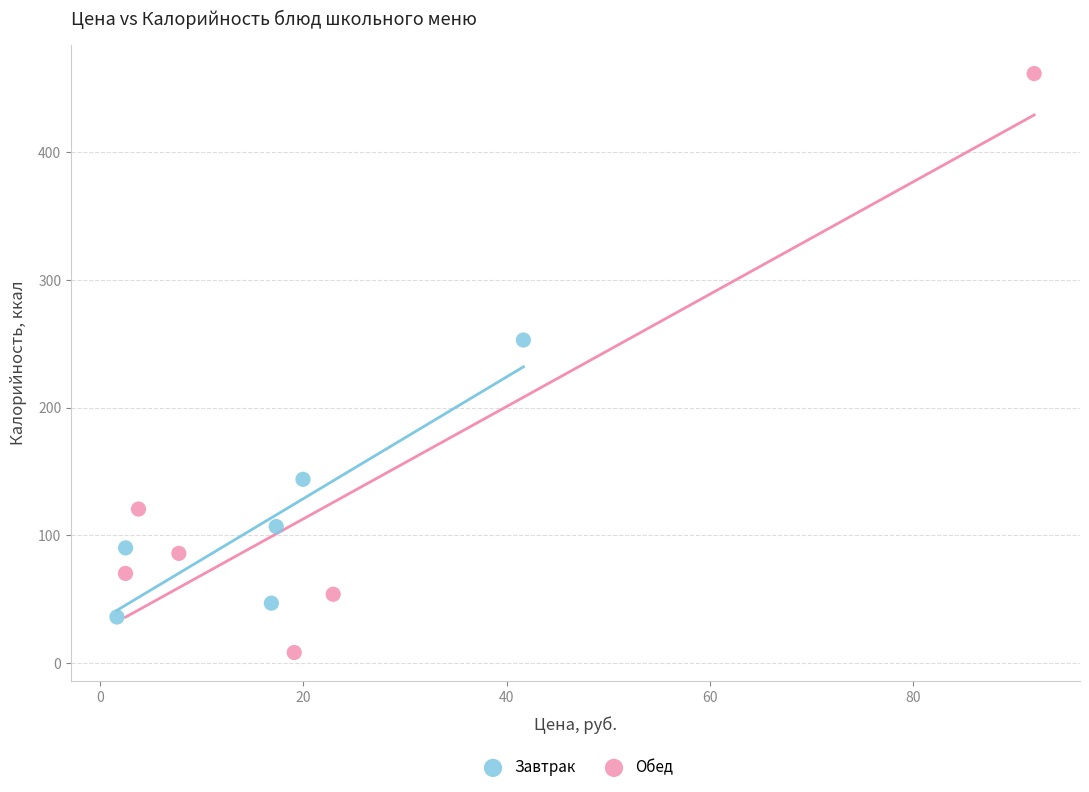

Which series contains the lowest Y value?

Обед